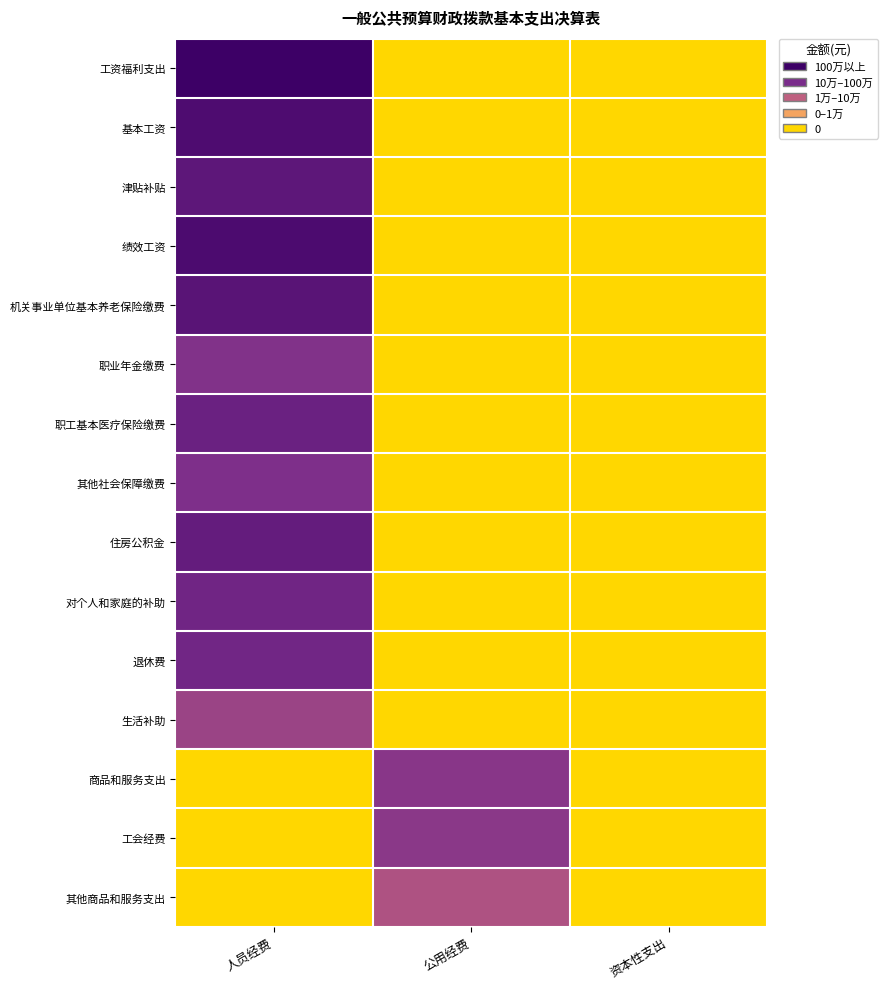

Reading right to left, what are all the values shown in this chart?

工资福利支出: 资本性支出=0.0	公用经费=0.0	人员经费=7.3
基本工资: 资本性支出=0.0	公用经费=0.0	人员经费=6.8
津贴补贴: 资本性支出=0.0	公用经费=0.0	人员经费=6.4
绩效工资: 资本性支出=0.0	公用经费=0.0	人员经费=6.8
机关事业单位基本养老保险缴费: 资本性支出=0.0	公用经费=0.0	人员经费=6.5
职业年金缴费: 资本性支出=0.0	公用经费=0.0	人员经费=5.3
职工基本医疗保险缴费: 资本性支出=0.0	公用经费=0.0	人员经费=6.0
其他社会保障缴费: 资本性支出=0.0	公用经费=0.0	人员经费=5.4
住房公积金: 资本性支出=0.0	公用经费=0.0	人员经费=6.1
对个人和家庭的补助: 资本性支出=0.0	公用经费=0.0	人员经费=5.8
退休费: 资本性支出=0.0	公用经费=0.0	人员经费=5.8
生活补助: 资本性支出=0.0	公用经费=0.0	人员经费=4.7
商品和服务支出: 资本性支出=0.0	公用经费=5.1	人员经费=0.0
工会经费: 资本性支出=0.0	公用经费=5.1	人员经费=0.0
其他商品和服务支出: 资本性支出=0.0	公用经费=4.1	人员经费=0.0